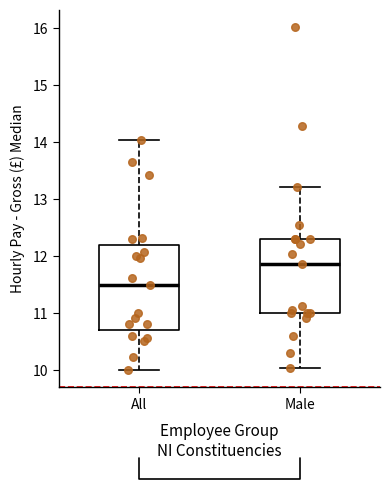

Where does the lower whisker of the box for Male end on the y-axis? The values are not printed on the chart, so give them approximately, as read against the axis.

10.1